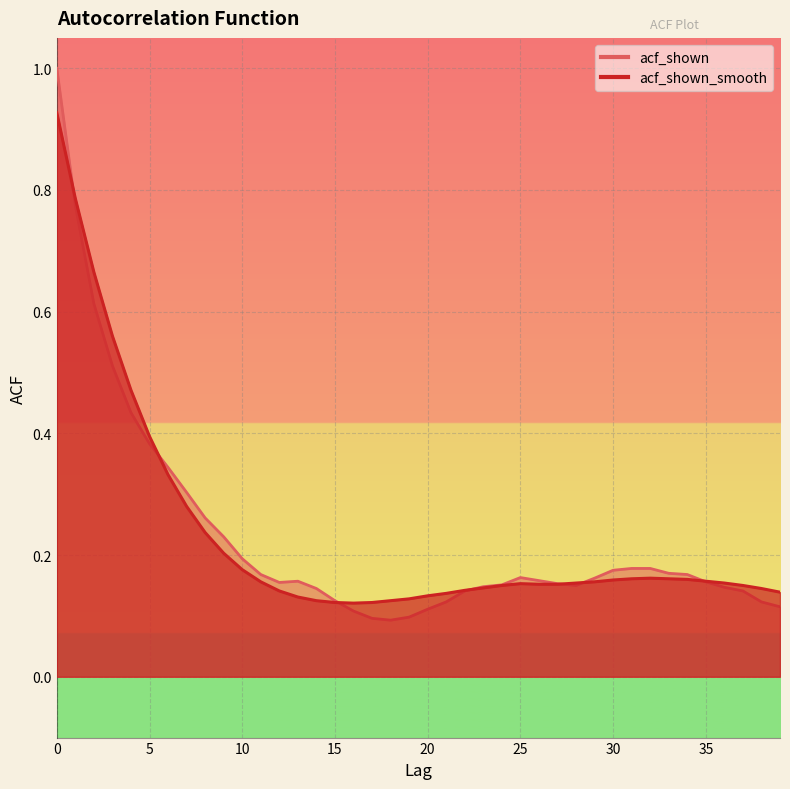

Count the number of data series in this chart.

2